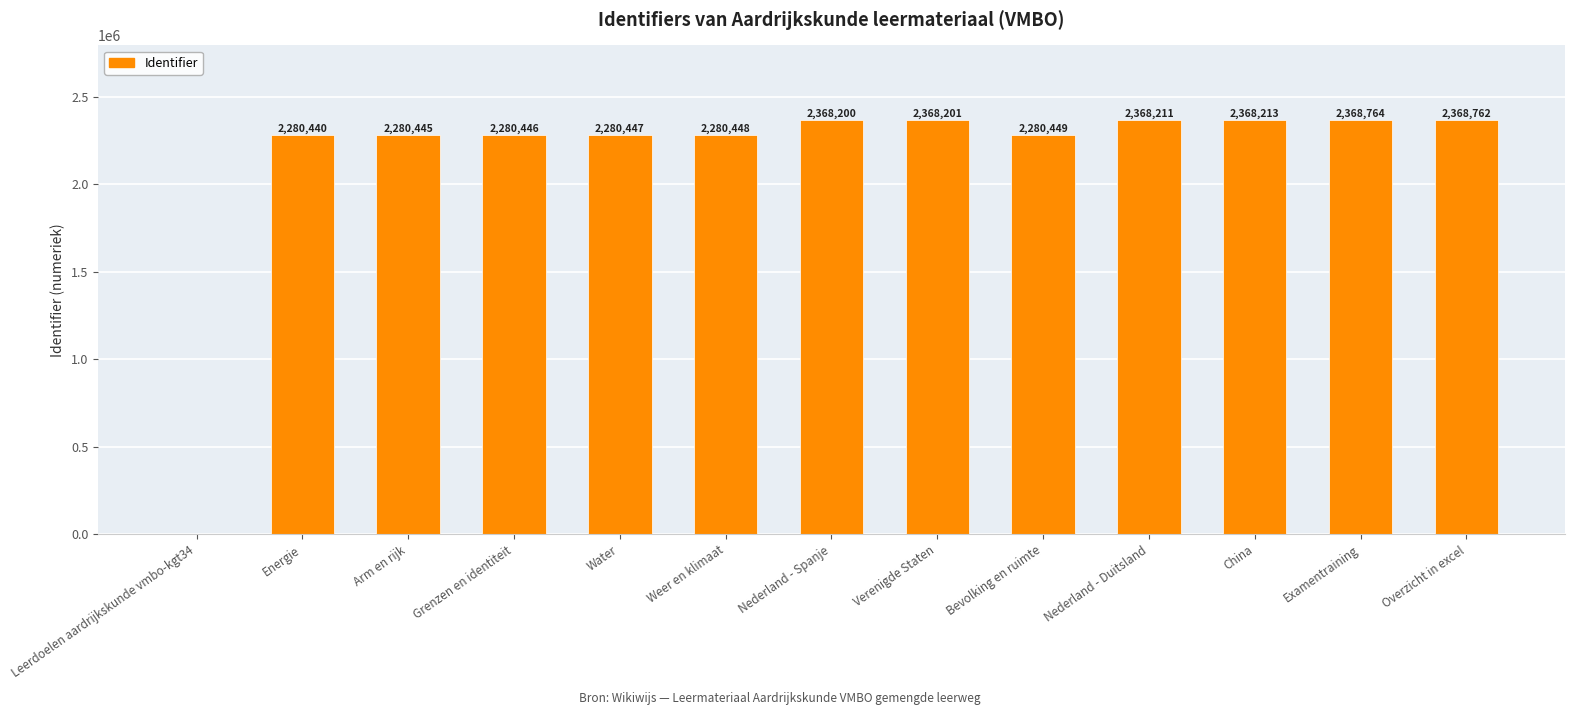

What is the change in value from Leerdoelen aardrijkskunde vmbo-kgt34 to Weer en klimaat?

+2280448